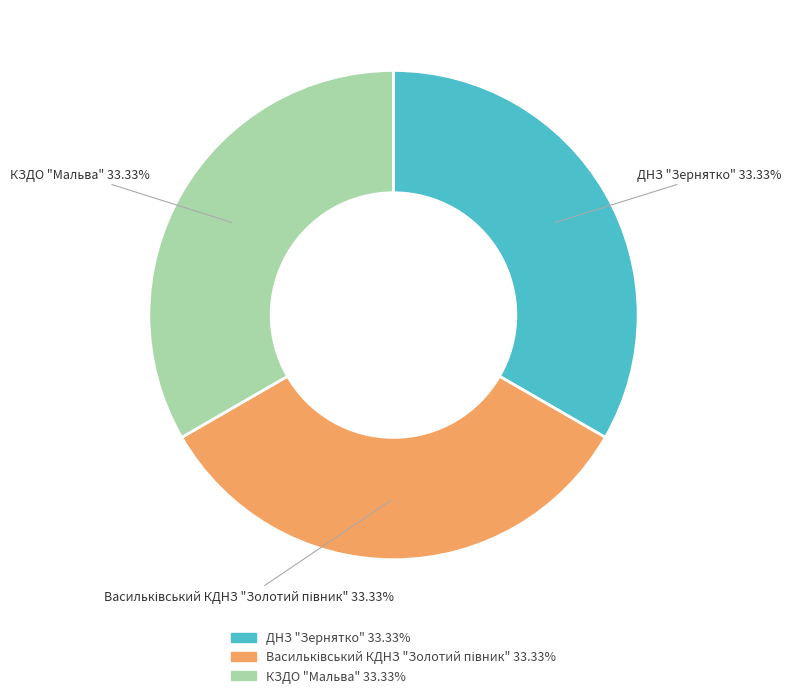

Does КЗДО "Мальва" account for over 50% of the chart?

No